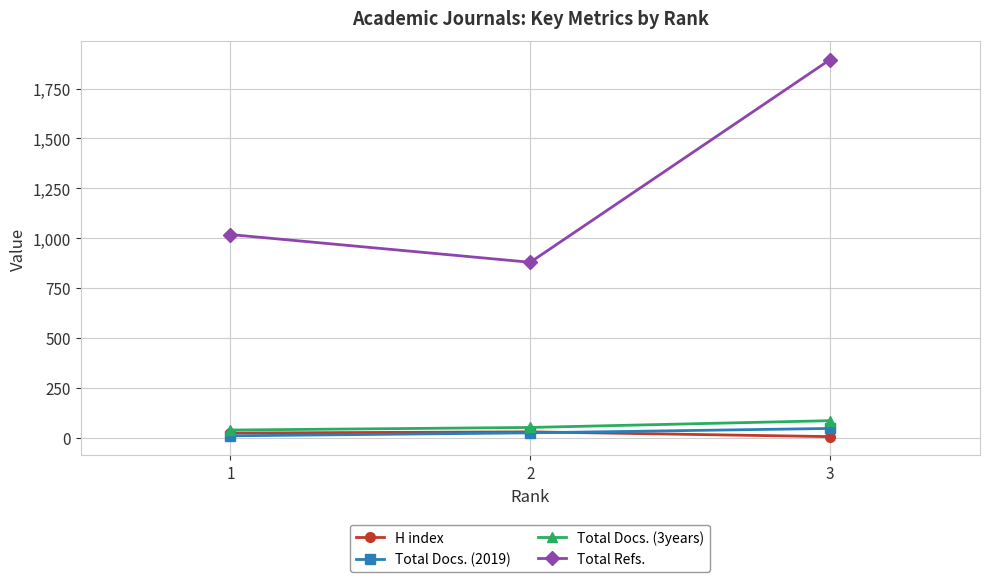

Count the number of categories in the chart.

3